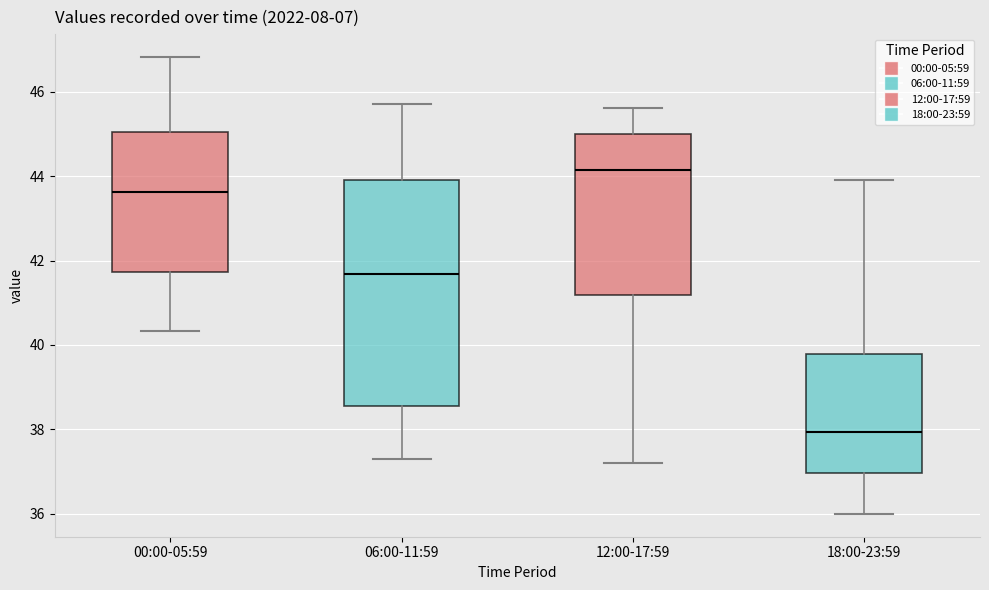

Where is the upper edge of the box for 06:00-11:59 on the y-axis? The values are not printed on the chart, so give them approximately, as read against the axis.

44.0